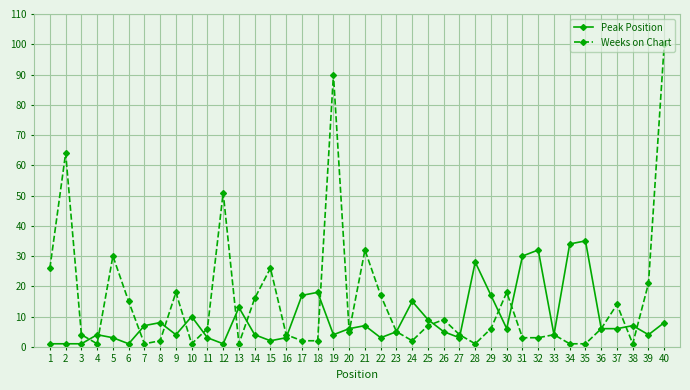

Which series has the largest range (max minus min)?

Weeks on Chart